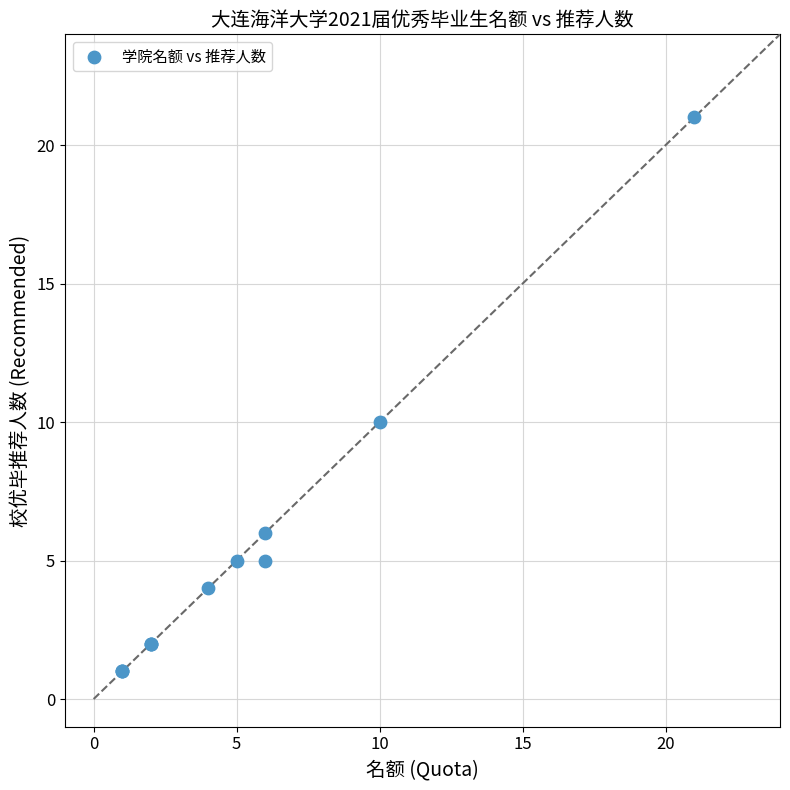

What Y value in the scatter plot is closest to 11?

10